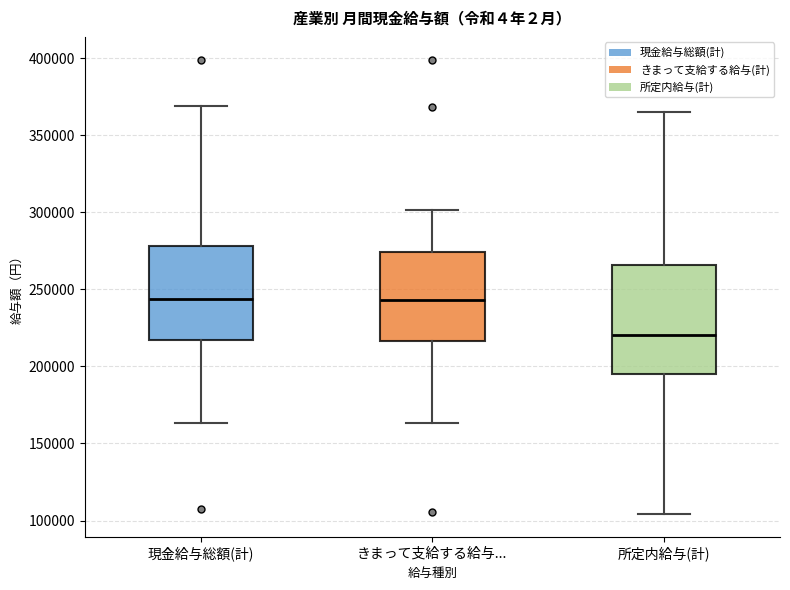

Which box's median line is the lowest?

所定内給与(計)